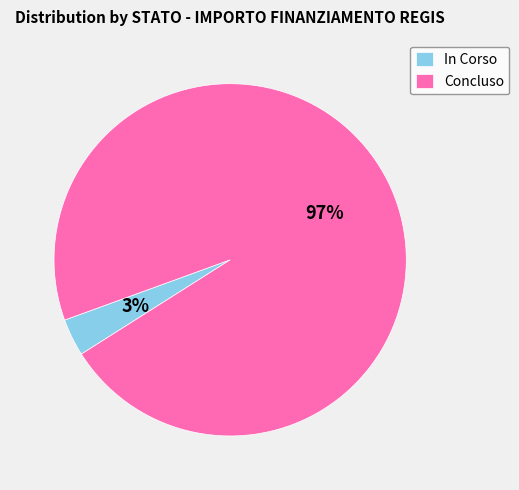

Between Concluso and In Corso, which is larger?

Concluso